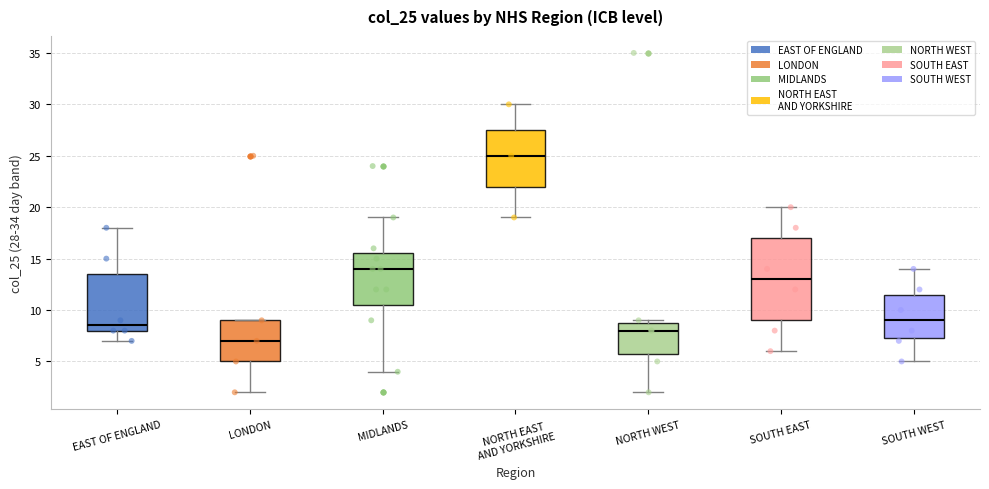

Which box has the highest median line?

NORTH EAST AND YORKSHIRE